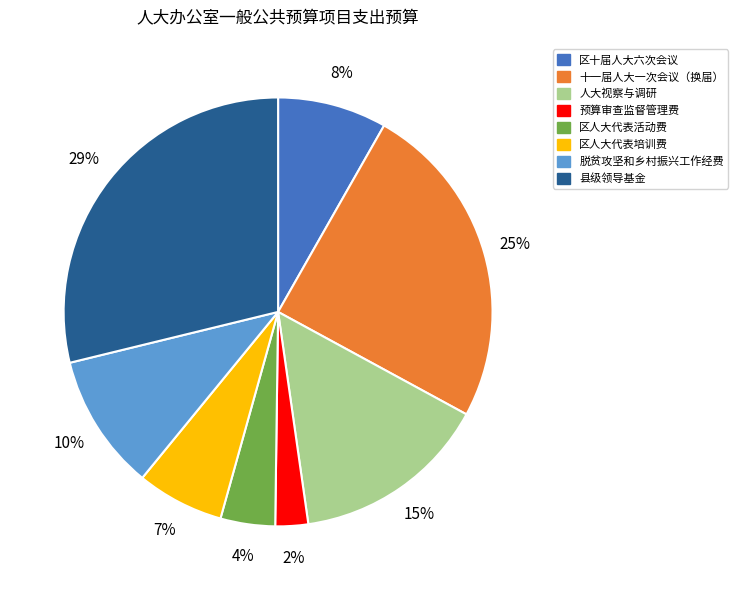

The 区十届人大六次会议 slice represents 1% of the pie. True or false?

False